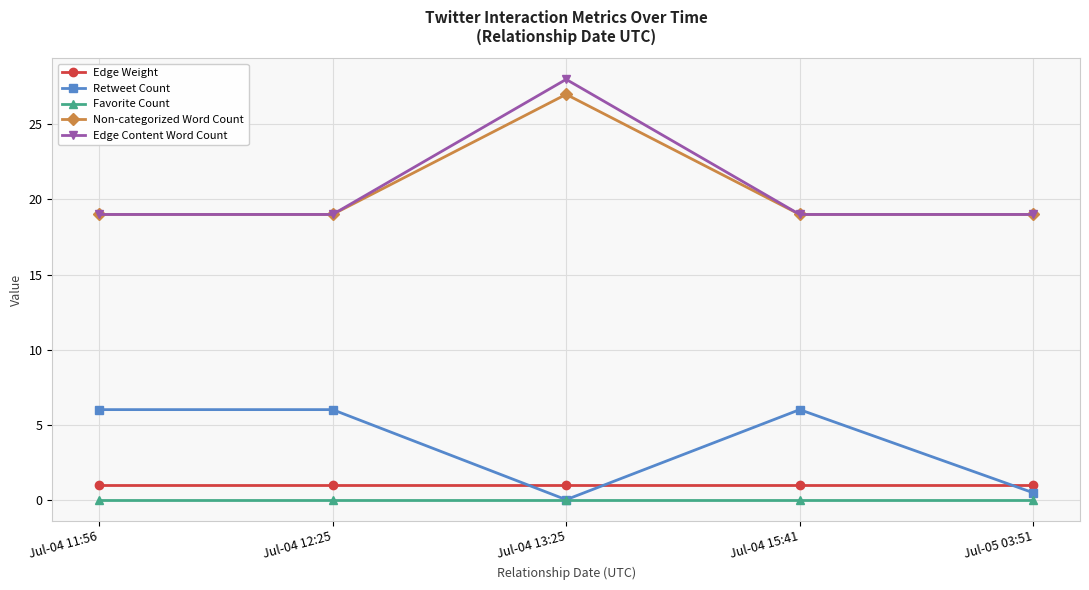

Is this an area chart (filled region under the line)?

No